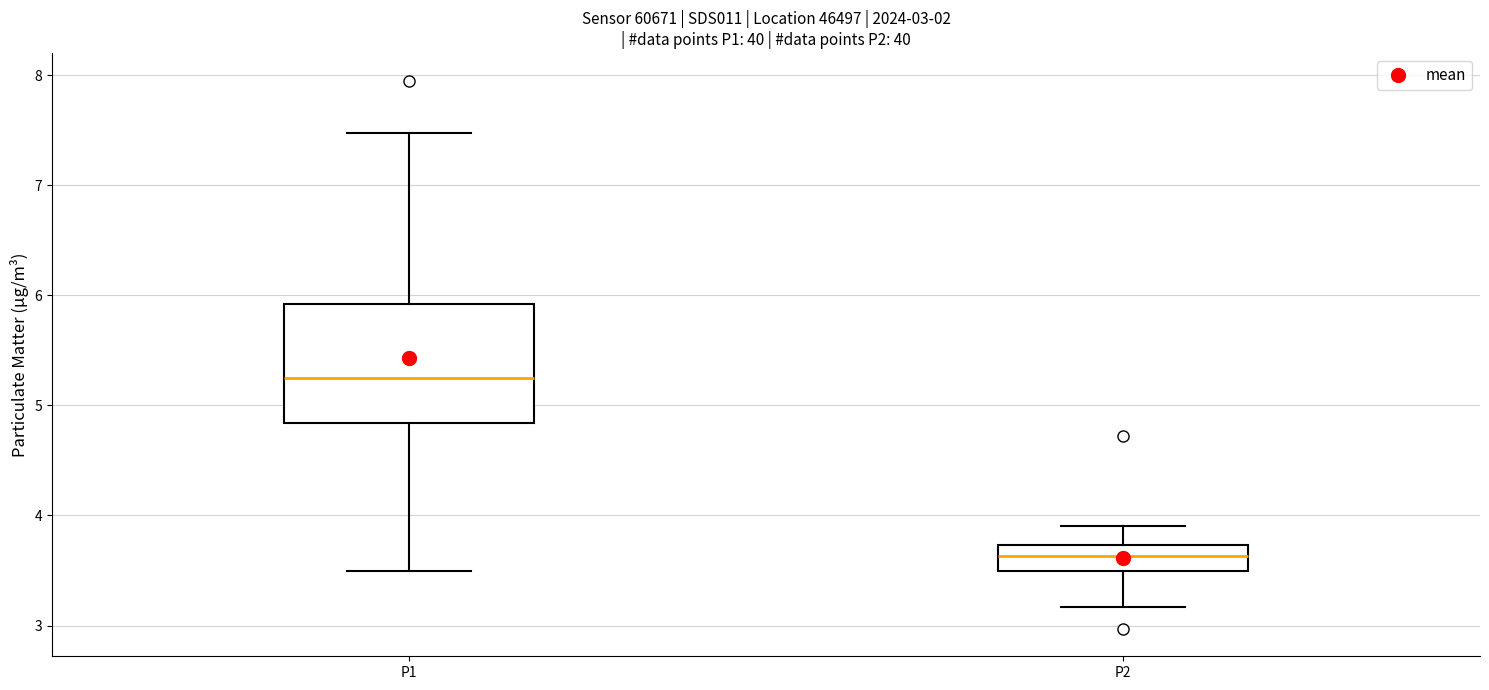

Comparing the boxes themselves (not the whiskers), which one is the tallest?

P1